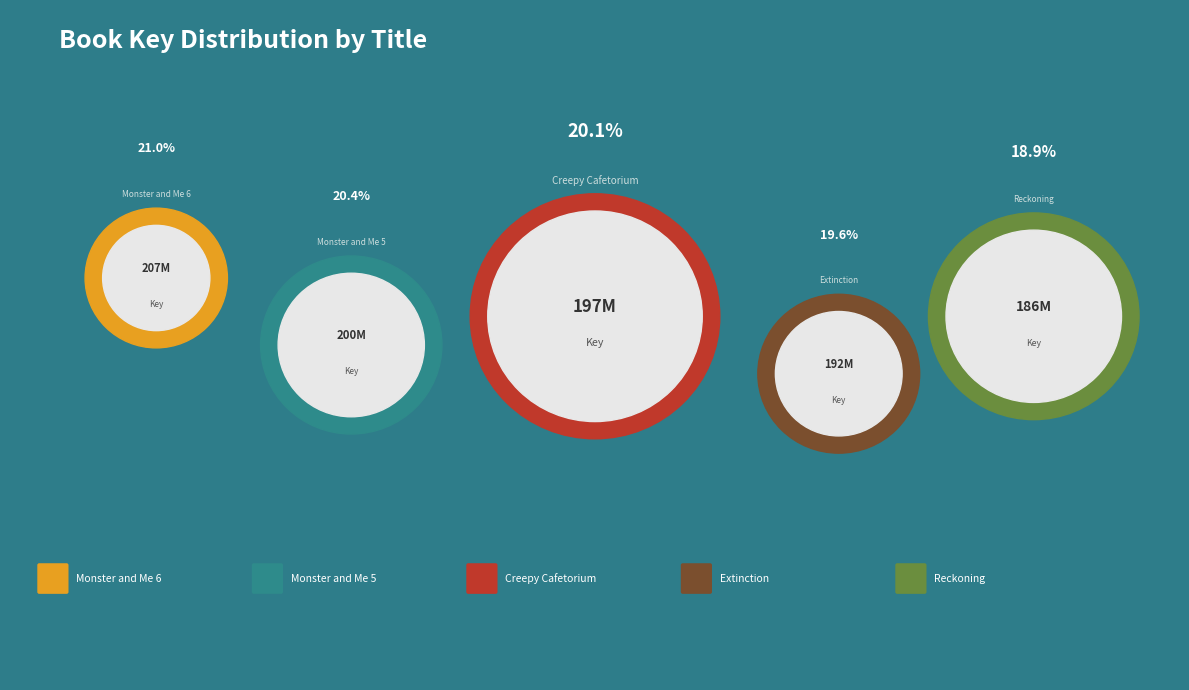

Which slice is the largest?

Monster and Me 6